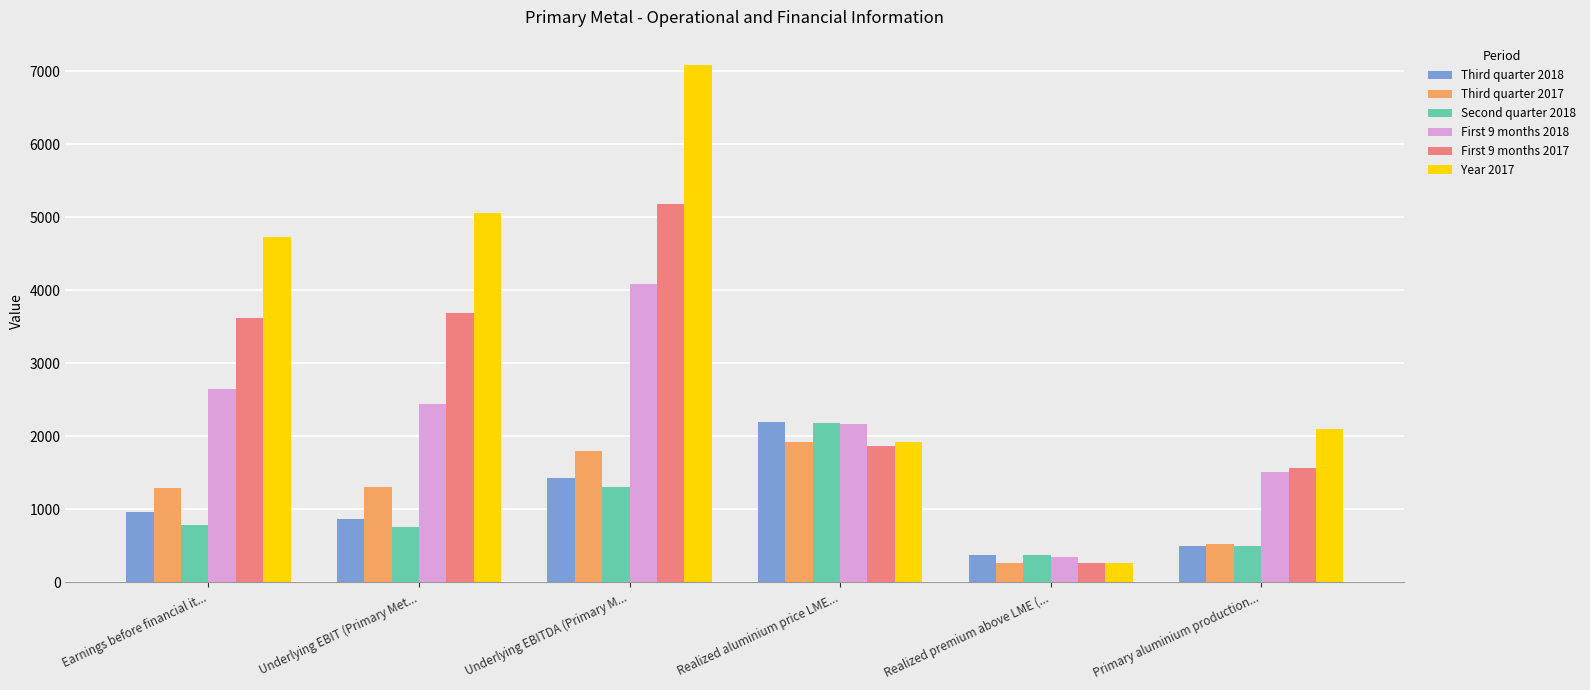

Is it true that First 9 months 2017 equals 1859 at Realized aluminium price LME...?

True